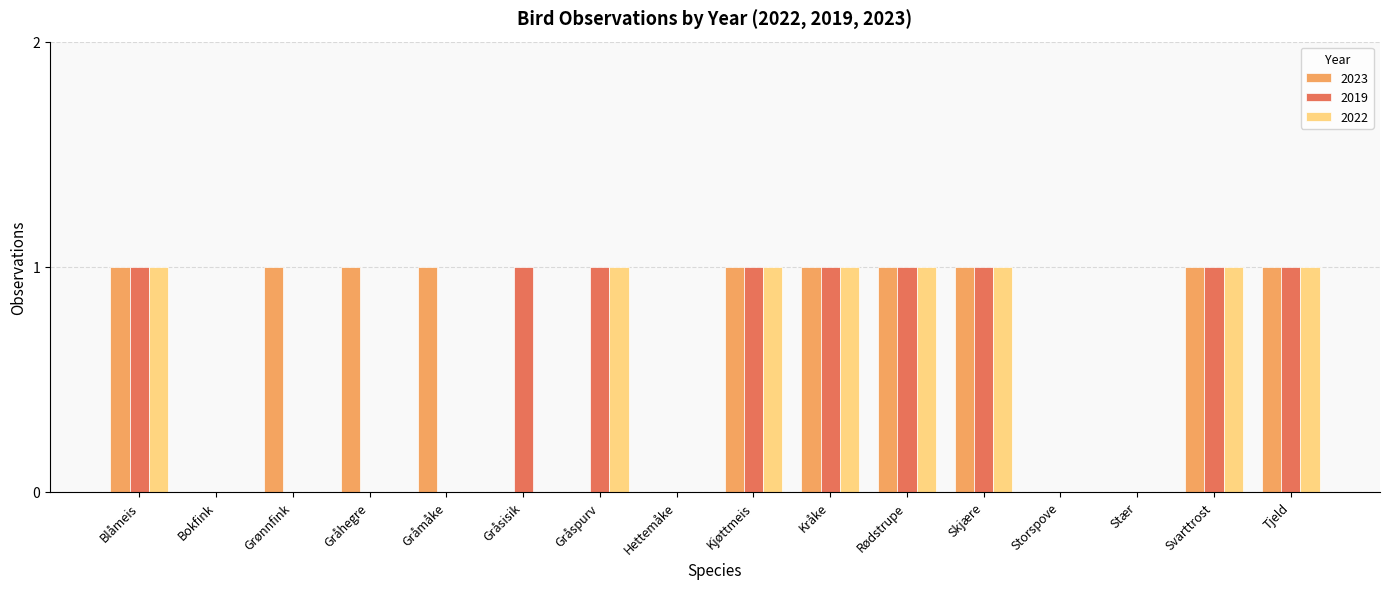

What are all the series names shown in the legend?

2023, 2019, 2022